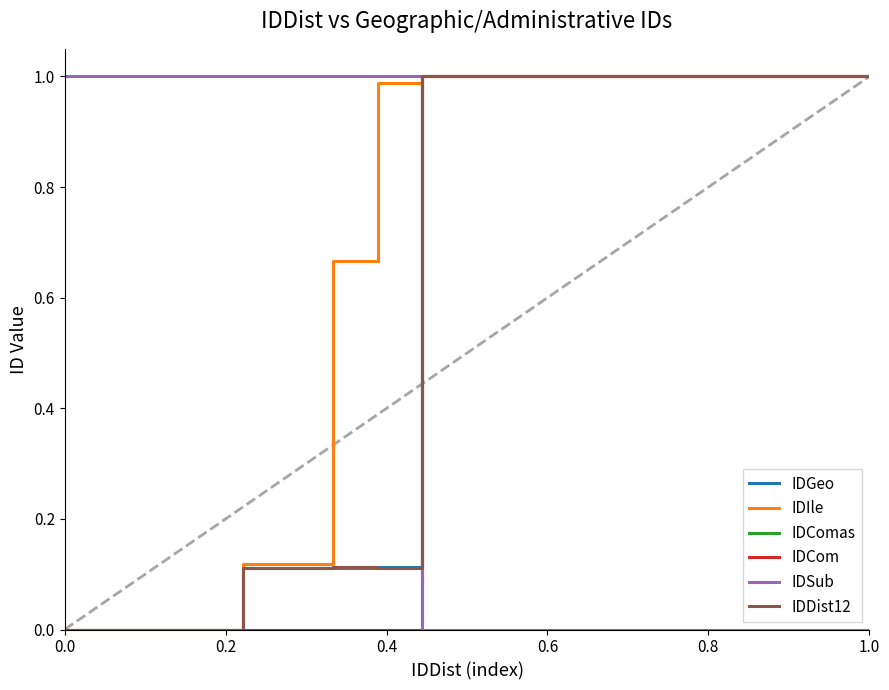

True or false: IDIle and IDComas intersect in this chart.

False